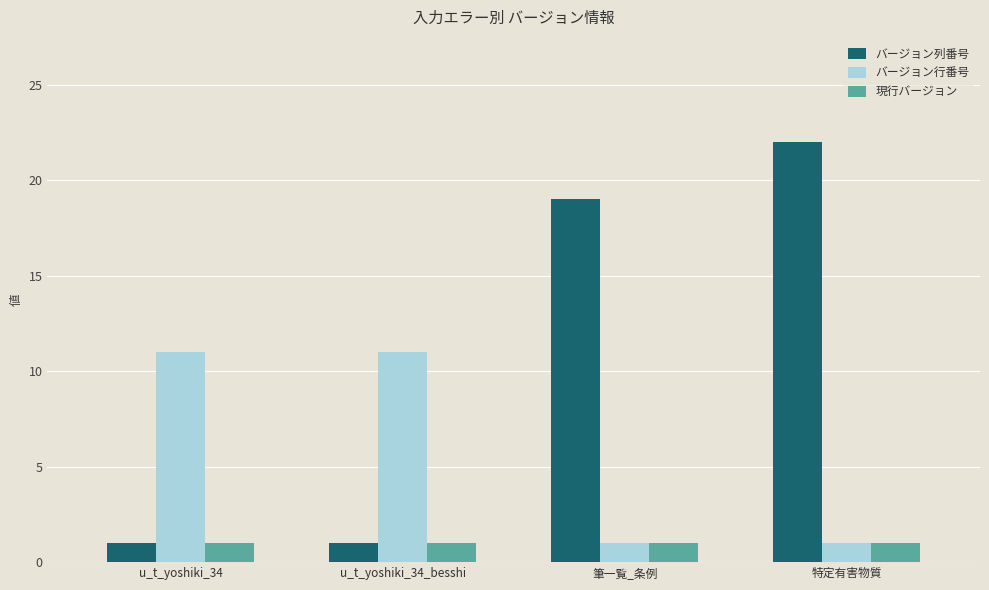

Are the bars grouped side by side (vs. stacked)?

Yes